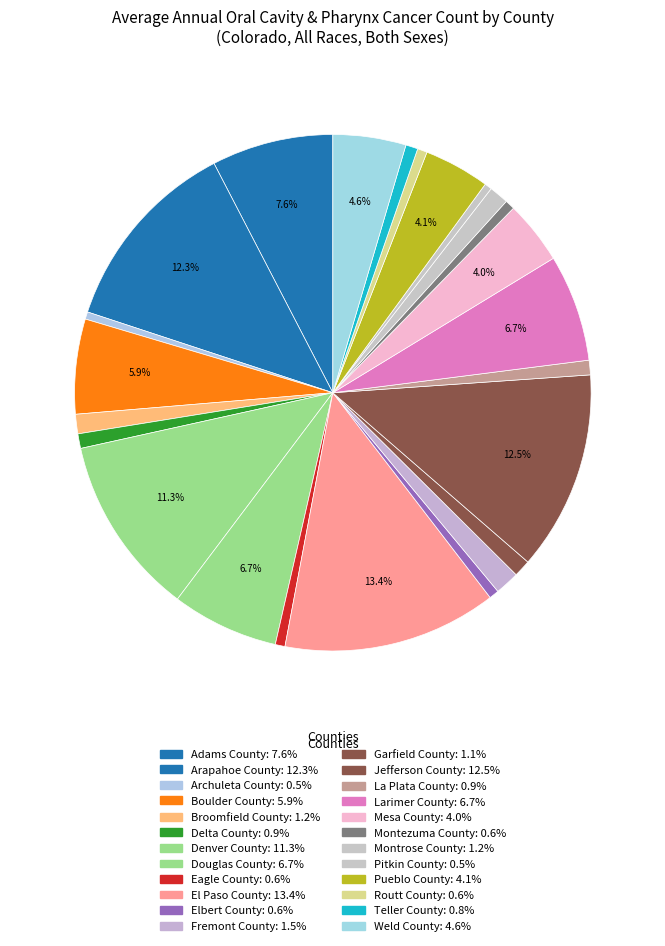

Count the number of slices in the pie.

24